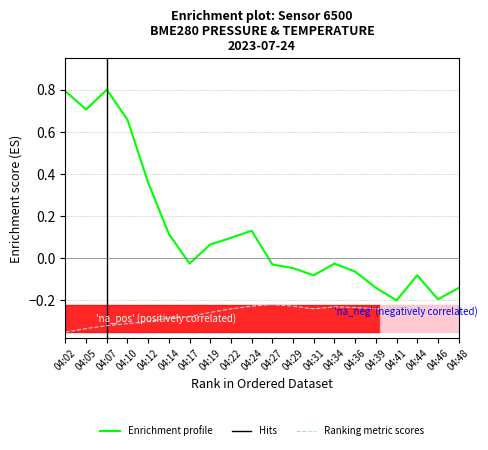

The temperature series shows -0.4 at 04:48. True or false?

False